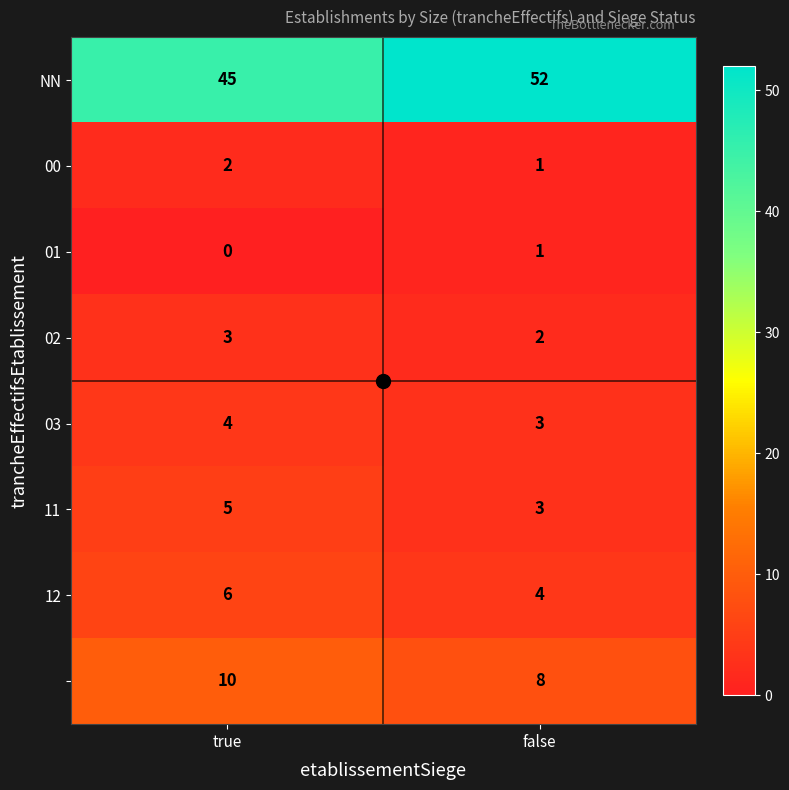

What is the spread (max minus min) of values at false?

51